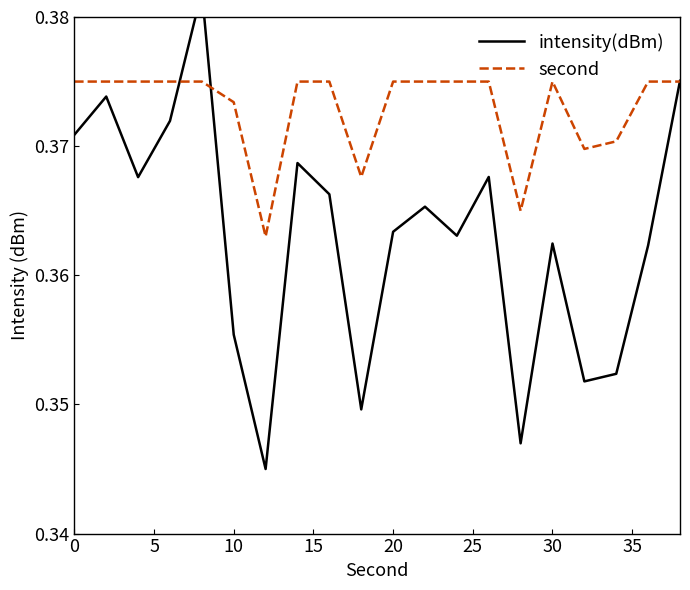

What is the lowest value of the second series?

0.4